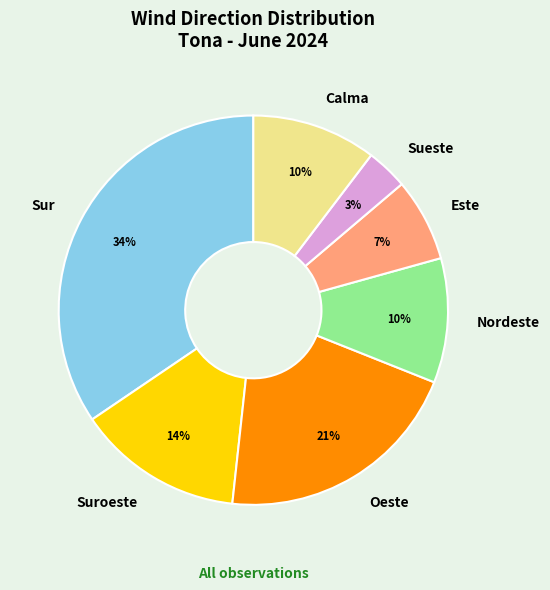

Which category has the biggest portion of the pie?

Sur